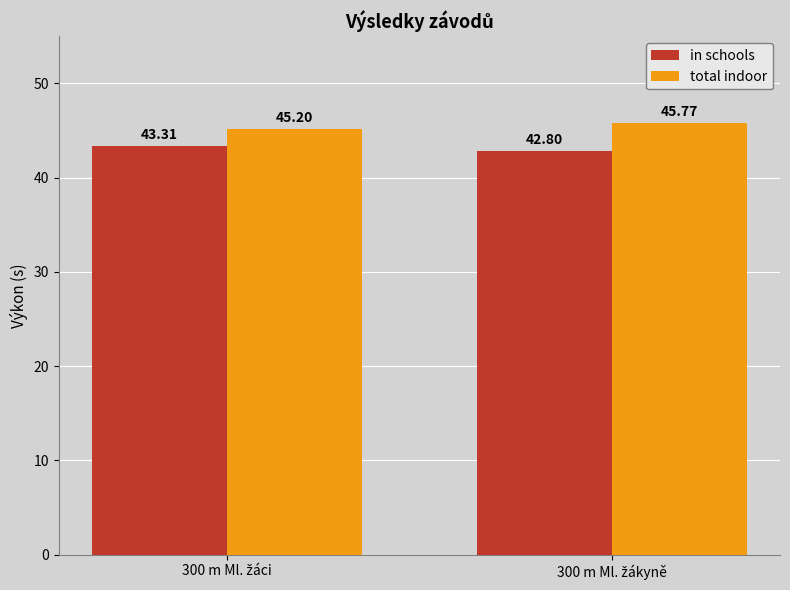

Which series has the widest spread of values?

total indoor